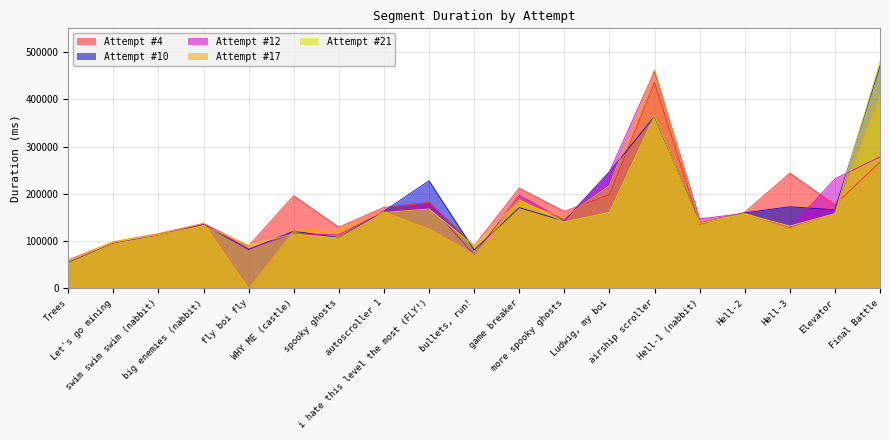

Reading left to right, extract all data points from this chart.

Attempt #4: Trees=60184	Let's go mining=98645	swim swim swim (nabbit)=115913	big enemies (nabbit)=137132	fly boi fly=89801	WHY ME (castle)=195976	spooky ghosts=129613	autoscroller 1=171368	i hate this level the most (FLY!)=182277	bullets, run!=90198	game breaker=212117	more spooky ghosts=163008	Ludwig, my boi=198527	airship scroller=435719	Hell-1 (nabbit)=135872	Hell-2=160825	Hell-3=243776	Elevator=177240	Final Battle=267221
Attempt #10: Trees=55662	Let's go mining=97058	swim swim swim (nabbit)=113574	big enemies (nabbit)=135659	fly boi fly=82398	WHY ME (castle)=121206	spooky ghosts=107495	autoscroller 1=163267	i hate this level the most (FLY!)=227745	bullets, run!=81389	game breaker=170983	more spooky ghosts=142718	Ludwig, my boi=246673	airship scroller=363494	Hell-1 (nabbit)=139496	Hell-2=159913	Hell-3=172763	Elevator=166287	Final Battle=470695
Attempt #12: Trees=57373	Let's go mining=96765	swim swim swim (nabbit)=114329	big enemies (nabbit)=136644	fly boi fly=83954	WHY ME (castle)=115452	spooky ghosts=113202	autoscroller 1=162933	i hate this level the most (FLY!)=178183	bullets, run!=71269	game breaker=196786	more spooky ghosts=144102	Ludwig, my boi=246244	airship scroller=458975	Hell-1 (nabbit)=147009	Hell-2=158757	Hell-3=126986	Elevator=231727	Final Battle=278079
Attempt #17: Trees=58149	Let's go mining=97126	swim swim swim (nabbit)=115396	big enemies (nabbit)=137529	fly boi fly=0	WHY ME (castle)=121041	spooky ghosts=125344	autoscroller 1=161757	i hate this level the most (FLY!)=126090	bullets, run!=72092	game breaker=182378	more spooky ghosts=149912	Ludwig, my boi=217586	airship scroller=462903	Hell-1 (nabbit)=140395	Hell-2=158899	Hell-3=126737	Elevator=158081	Final Battle=408225
Attempt #21: Trees=57430	Let's go mining=99149	swim swim swim (nabbit)=113732	big enemies (nabbit)=132699	fly boi fly=91580	WHY ME (castle)=115164	spooky ghosts=106683	autoscroller 1=160747	i hate this level the most (FLY!)=168208	bullets, run!=90182	game breaker=187377	more spooky ghosts=140733	Ludwig, my boi=160927	airship scroller=365138	Hell-1 (nabbit)=137650	Hell-2=157752	Hell-3=132103	Elevator=158227	Final Battle=480318